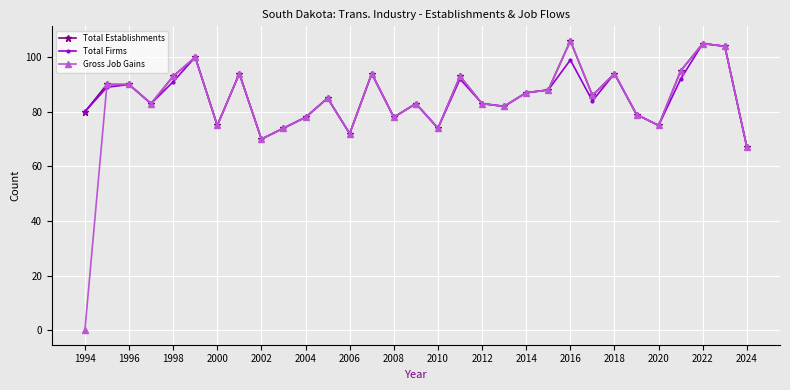

True or false: Total Establishments has more than 1 interior local peaks.

True